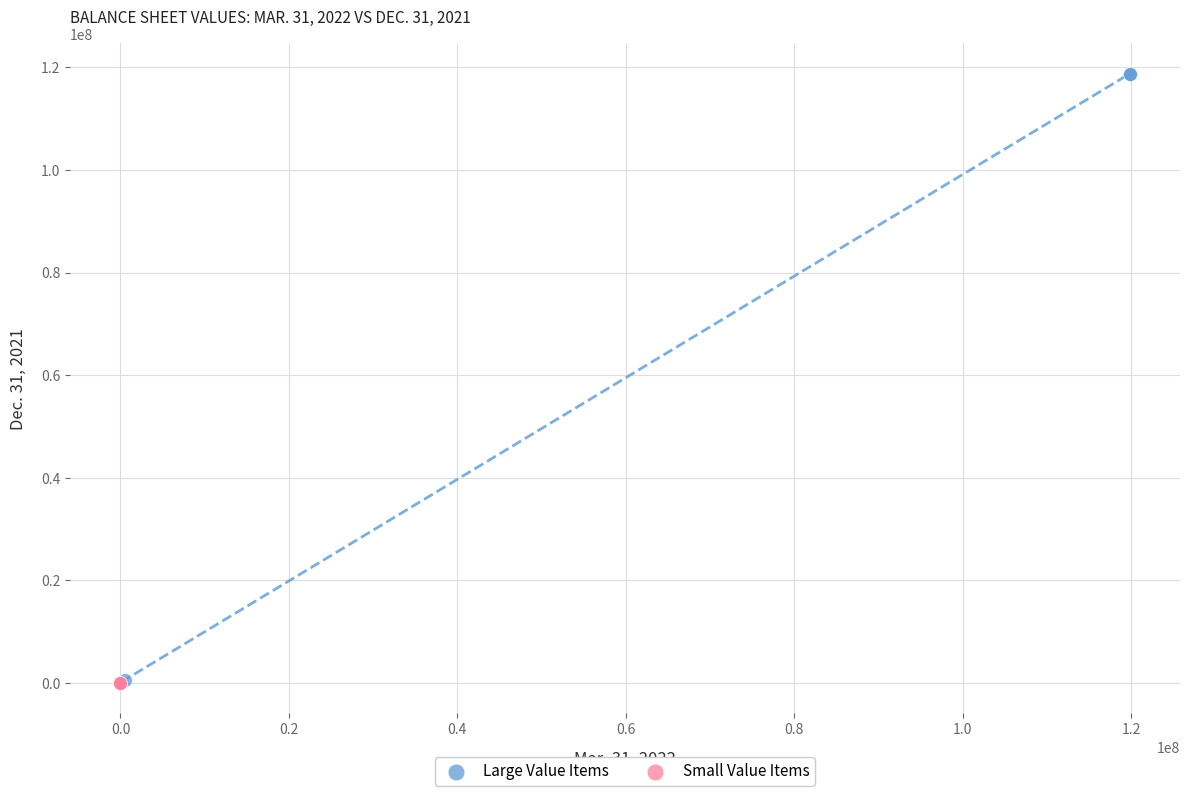

Which series reaches the maximum Y coordinate?

Large Value Items